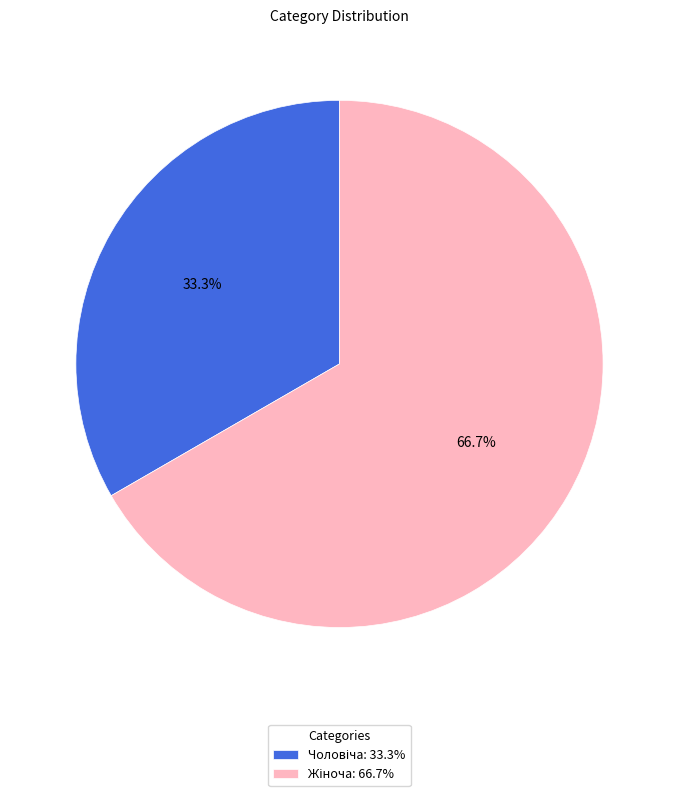

Is there any slice that represents more than half of the pie?

Yes